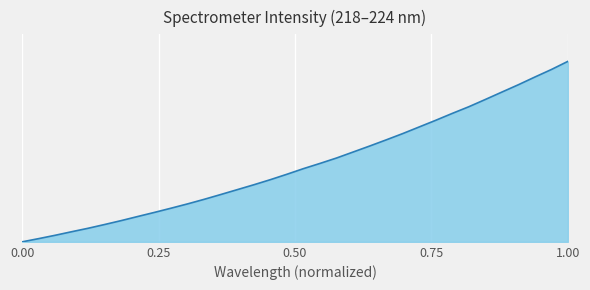

Does the chart have visible grid lines?

Yes